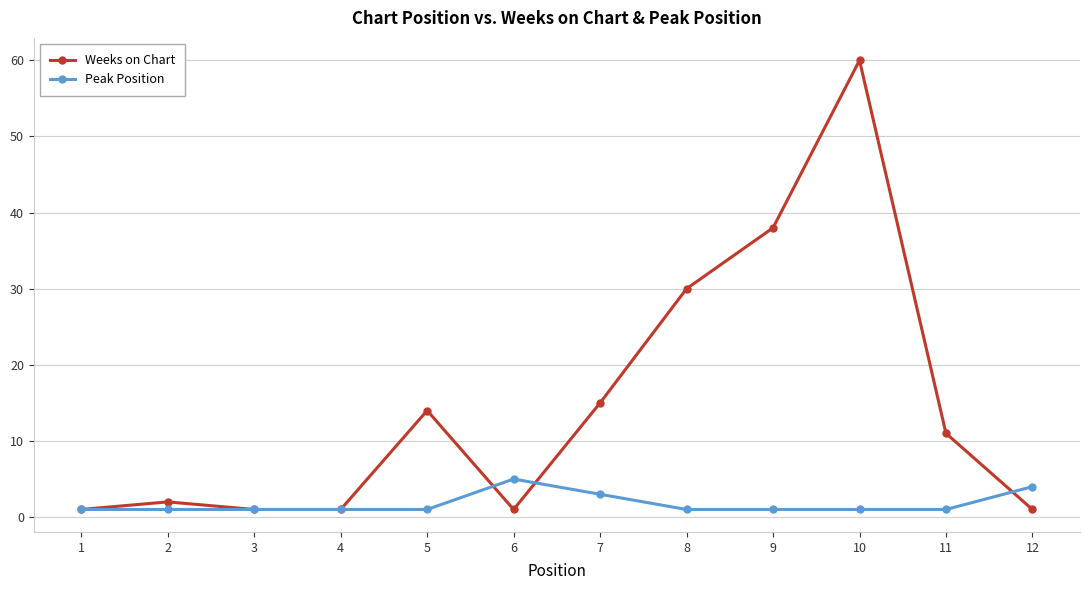

The Peak Position series shows 5 at 7. True or false?

False